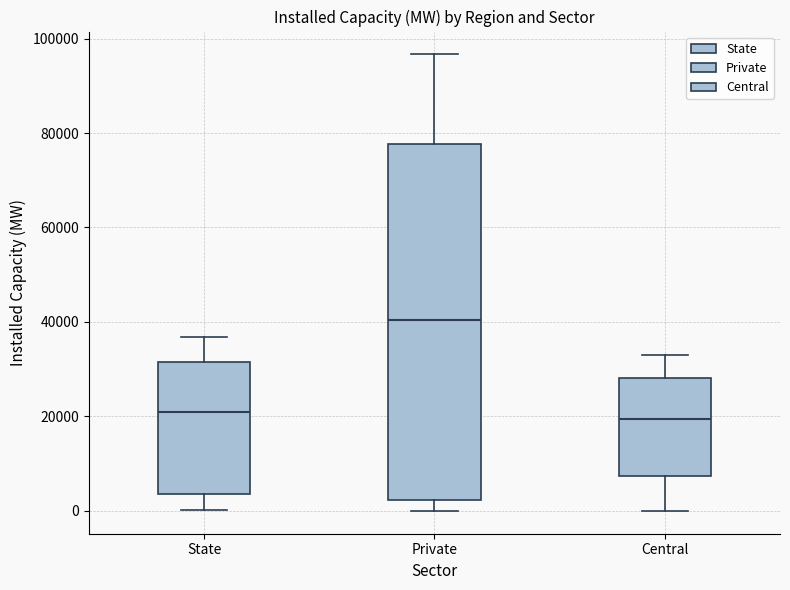

Reading left to right, transcribe this box plot: for each box, give where its median line is, the range the box spans, and where its two whiskers end, as read against the y-axis. The values are not printed on the chart, so give them approximately, as read against the axis.

State: median 20000, box 4000 to 32000, whiskers 0 to 36000
Private: median 40000, box 2000 to 78000, whiskers 0 to 96000
Central: median 20000, box 8000 to 28000, whiskers 0 to 34000